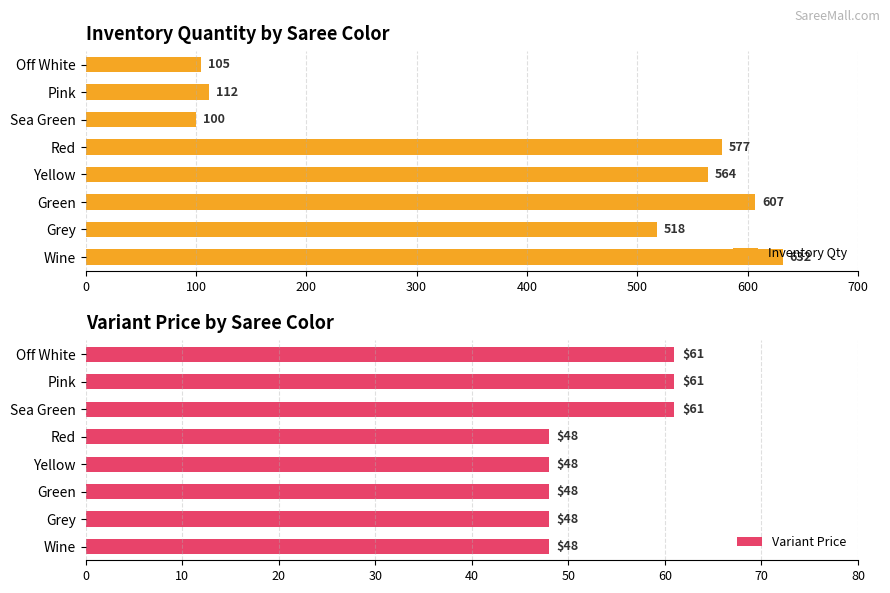

What is the sum of the Inventory Qty values at Grey and Yellow?

1082